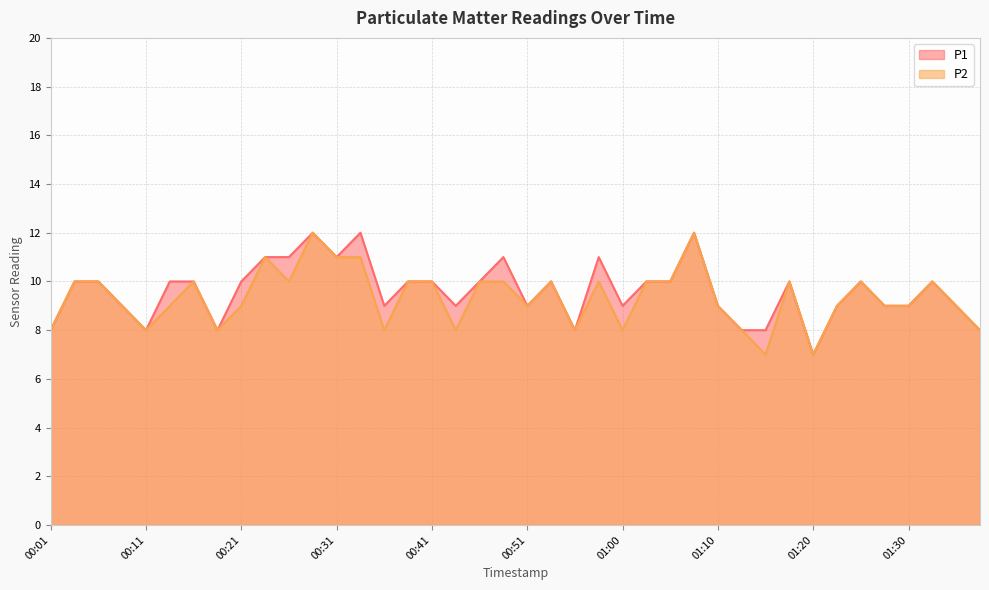

What position from the left is 01:20?

33